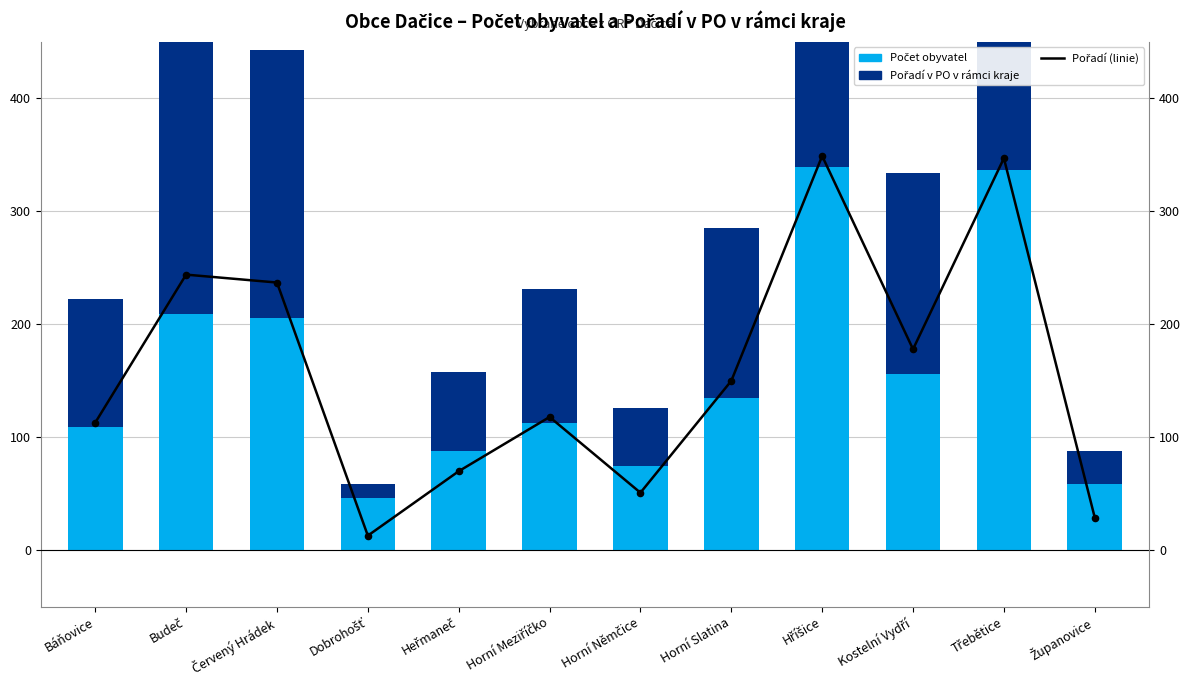

What are all the series names shown in the legend?

Pořadí (linie), Počet obyvatel, Pořadí v PO v rámci kraje